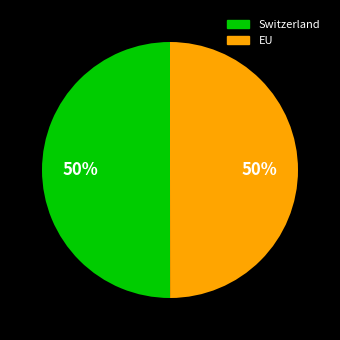

Combined, do EU and Switzerland account for over 50%?

Yes